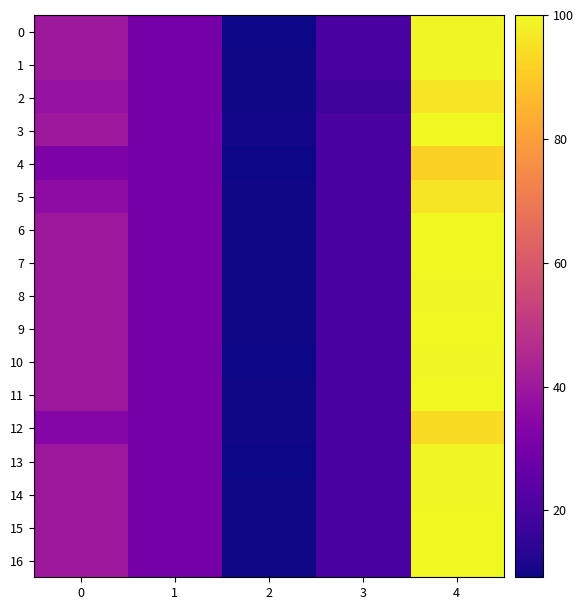

Which series has the largest total across all categories?

3